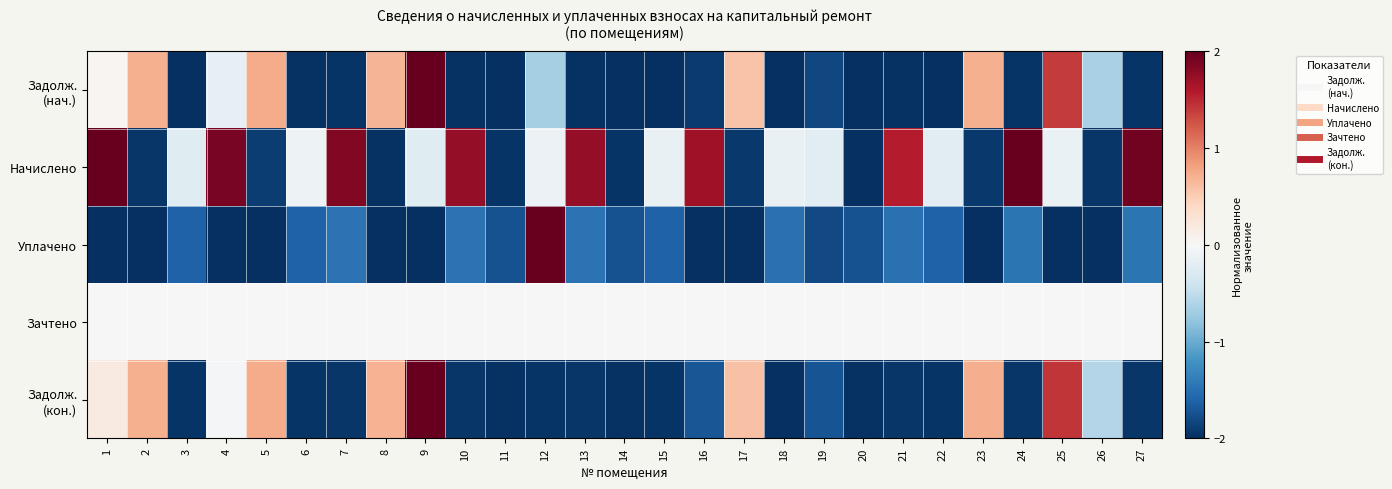

At which category is the sum across all series the highest?

9